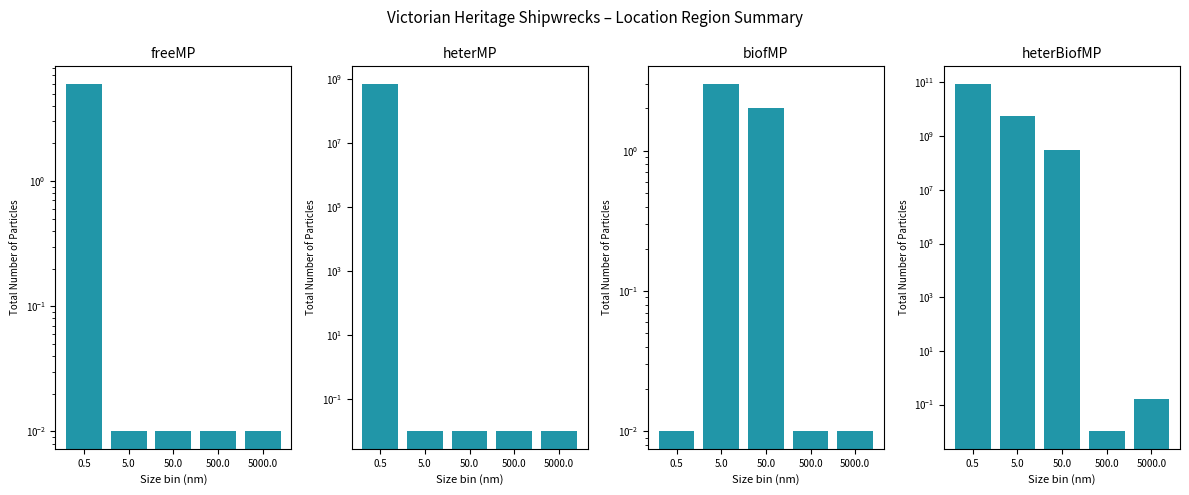

Reading left to right, extract all data points from this chart.

freeMP: 6.0	0.0	0.0	0.0	0.0
heterMP: 700000000.0	0.0	0.0	0.0	0.0
biofMP: 0.0	3.0	2.0	0.0	0.0
heterBiofMP: 90000000000.0	5600000000.0	300000000.0	0.0	0.2